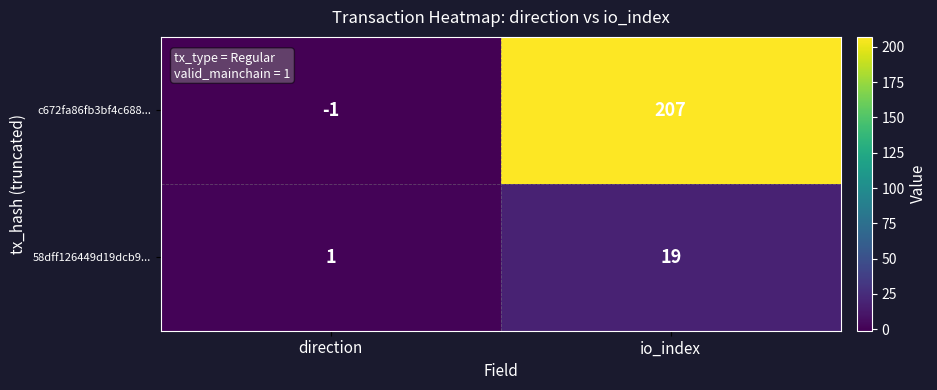

Which category has the lowest value across all series?

direction